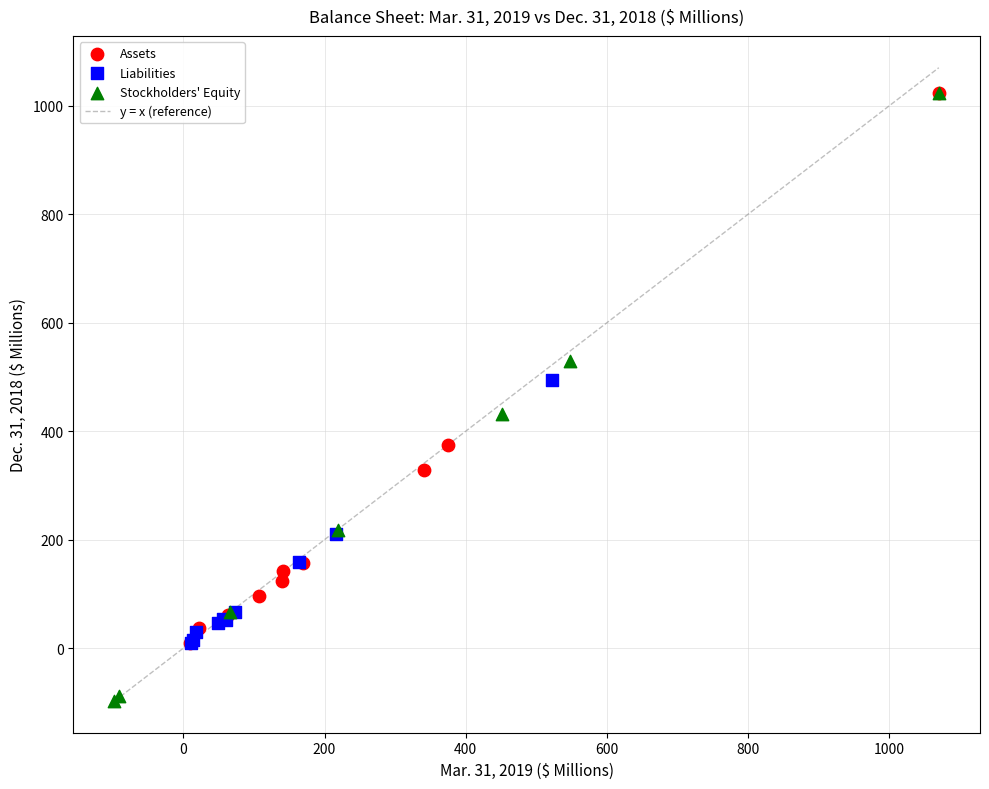

Which series has the widest spread of Y values?

Stockholders' Equity